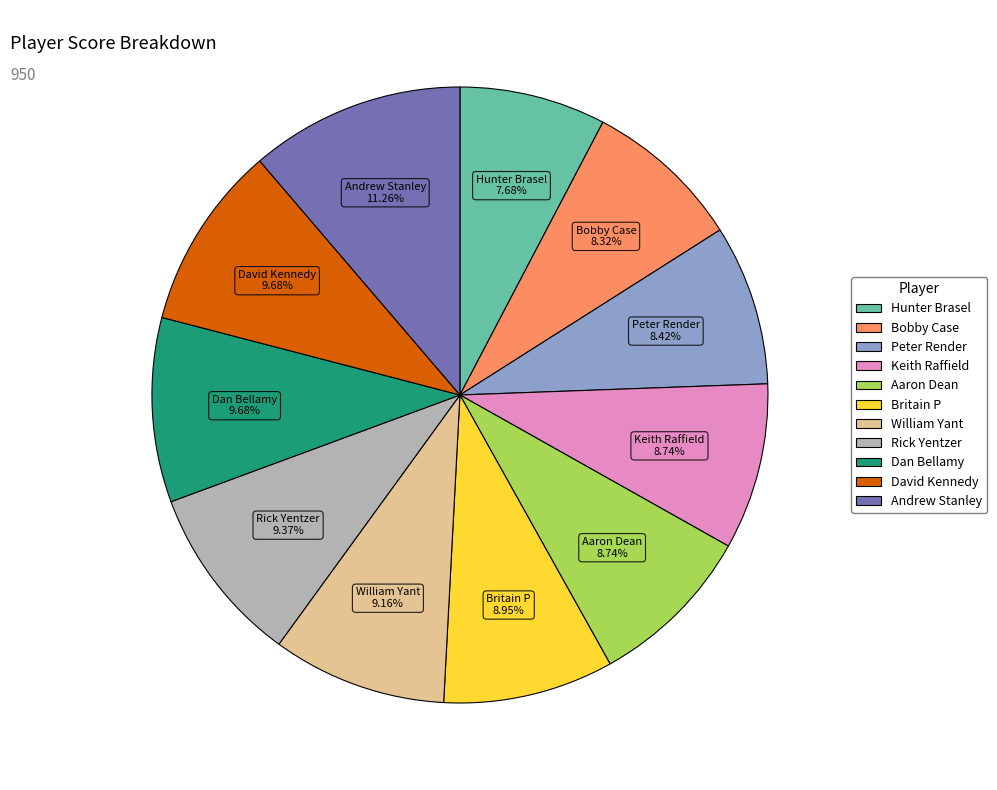

What percentage is the Hunter Brasel slice, to the nearest percent?

8%